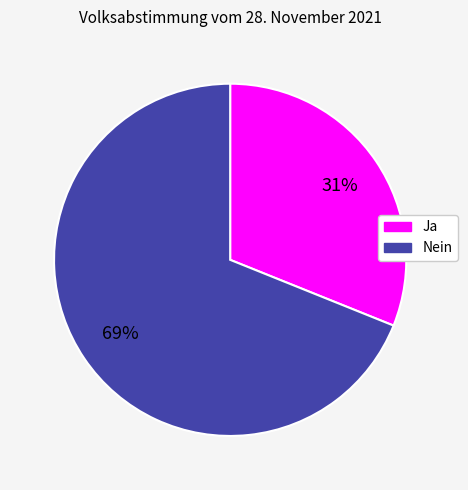

To the nearest percent, what percentage of the pie is Ja?

31%